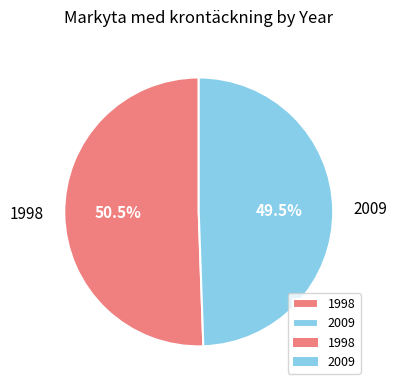

How many segments does this pie chart have?

2